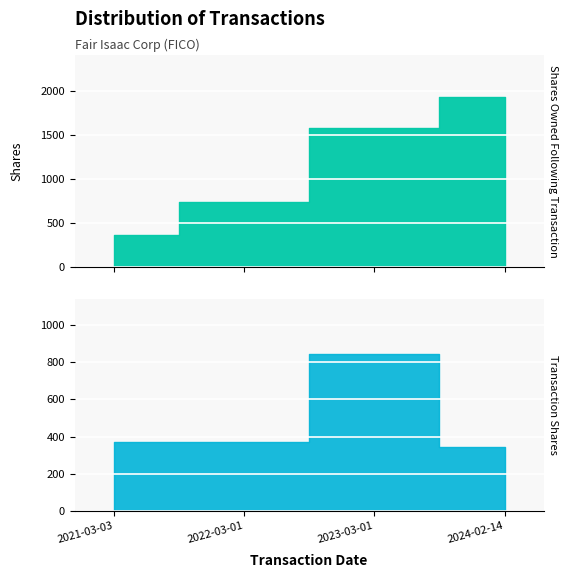

What is the difference between the highest and lowest values at 2024-02-14?

1584